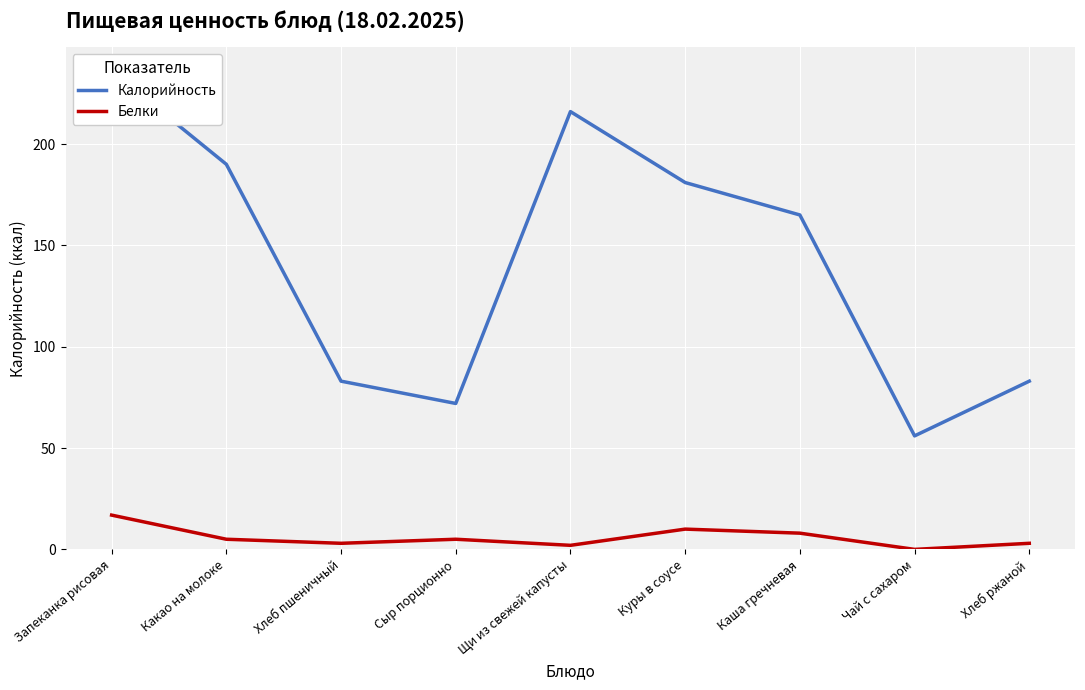

How many values in the Белки series exceed 5?

3